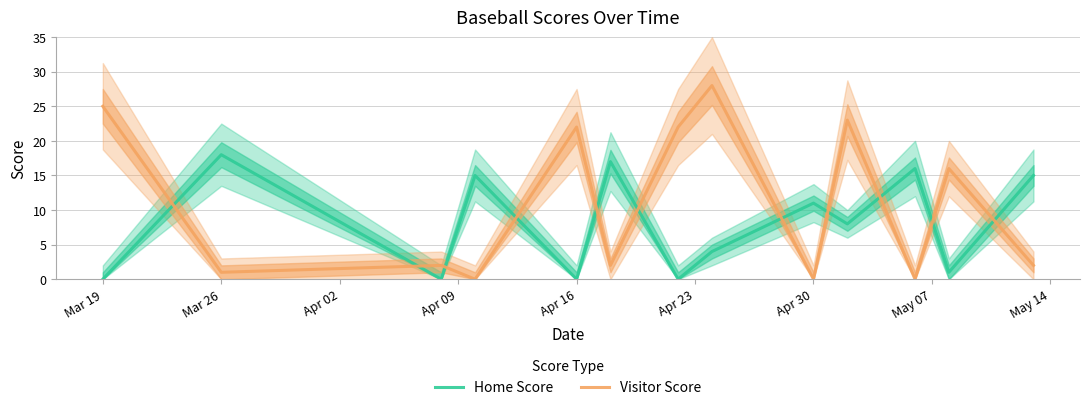

Reading left to right, extract all data points from this chart.

Home Score: 0	18	0	15	0	17	0	4	11	8	16	1	15
Visitor Score: 25	1	2	0	22	2	22	28	0	23	0	16	2